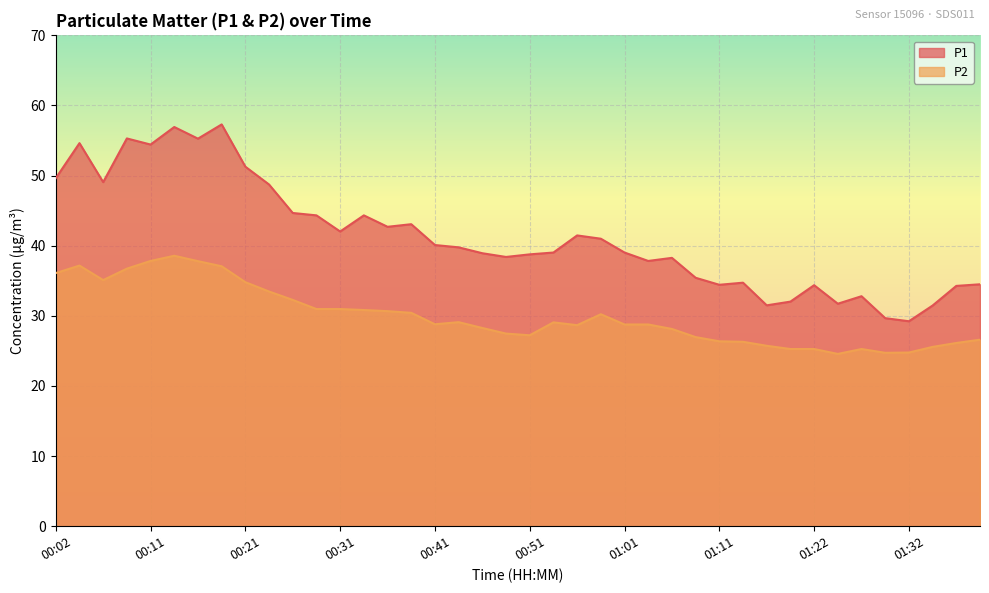

What is the total value across all series at 00:02?

85.7